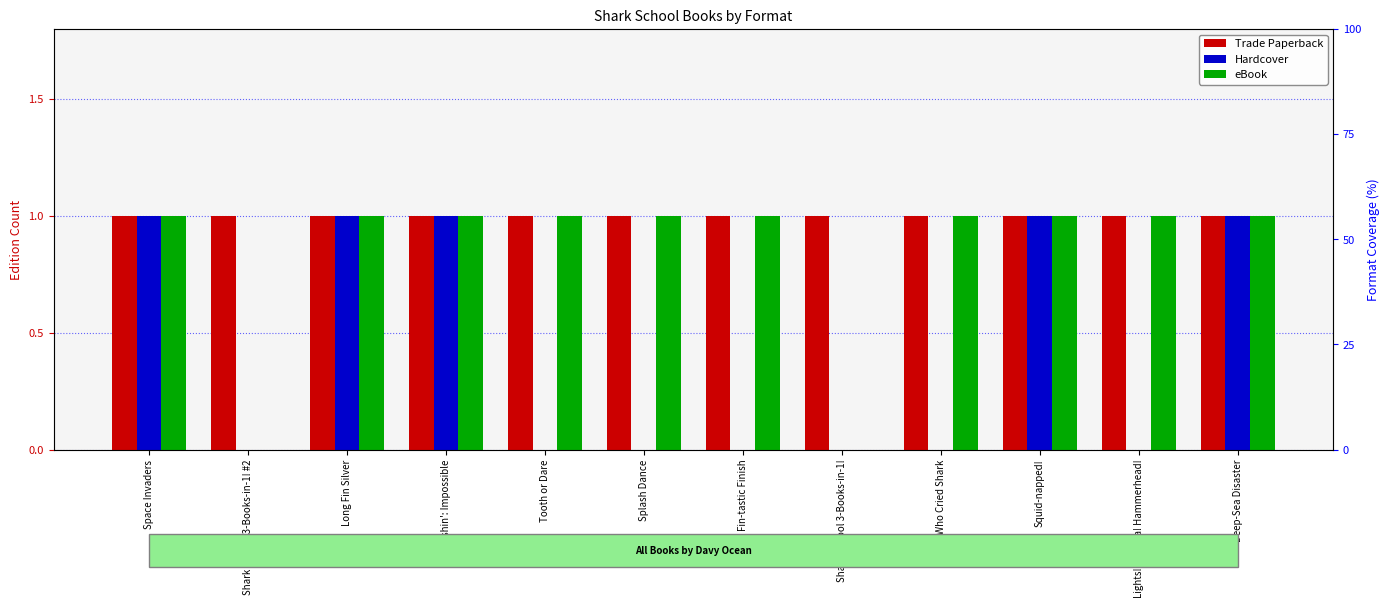

Does the chart contain stacked bars?

No